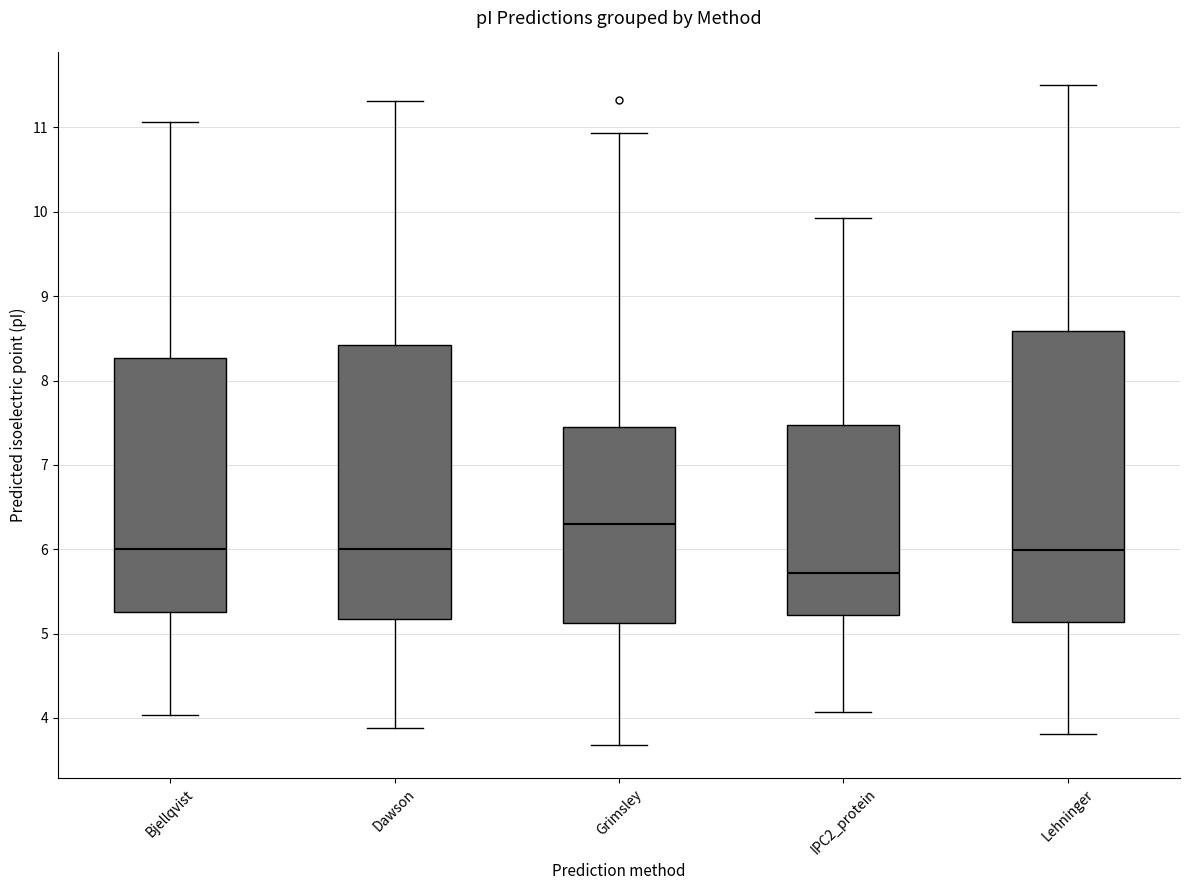

Comparing the boxes themselves (not the whiskers), which one is the tallest?

Lehninger